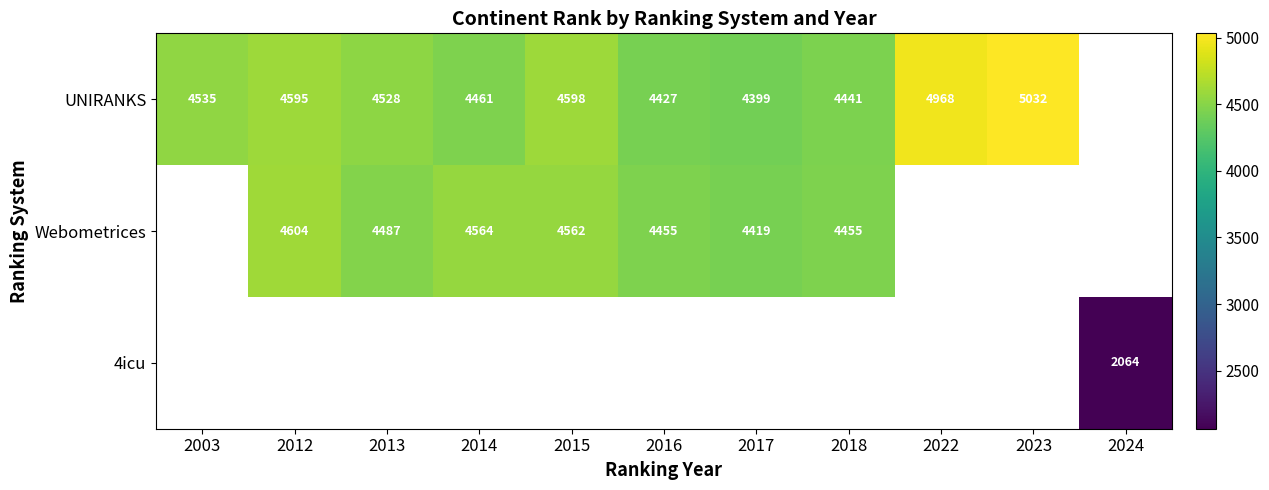

How many distinct data groups are displayed?

3